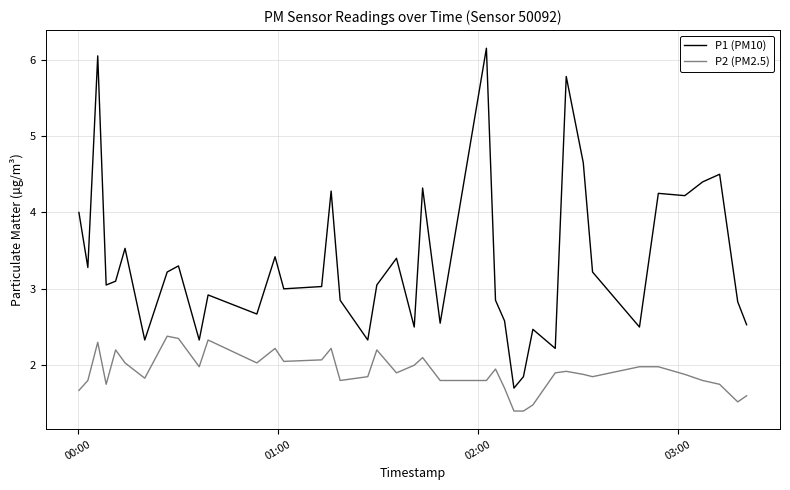

Rank the series by their average value, from highest to lowest.

P1 (PM10), P2 (PM2.5)